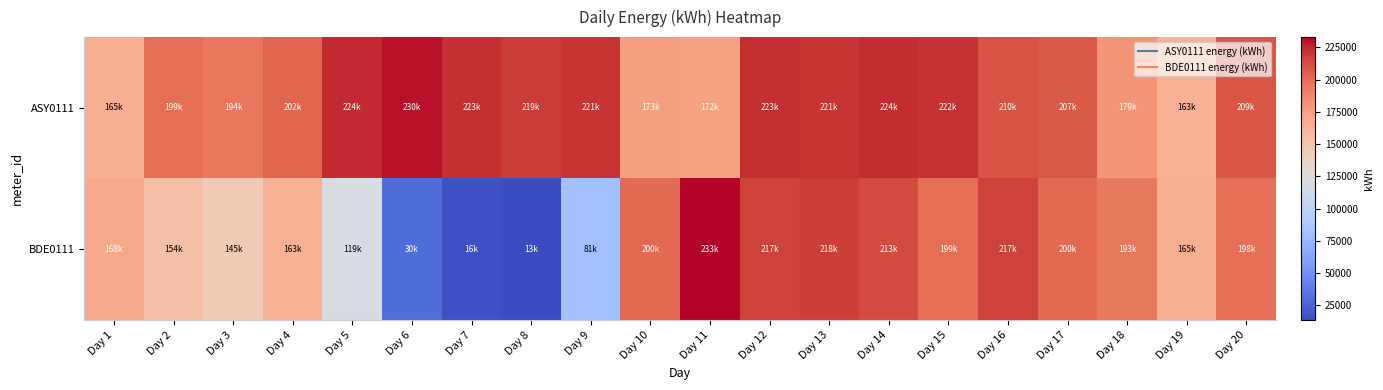

At how many categories does at least one series exceed 193198?

18